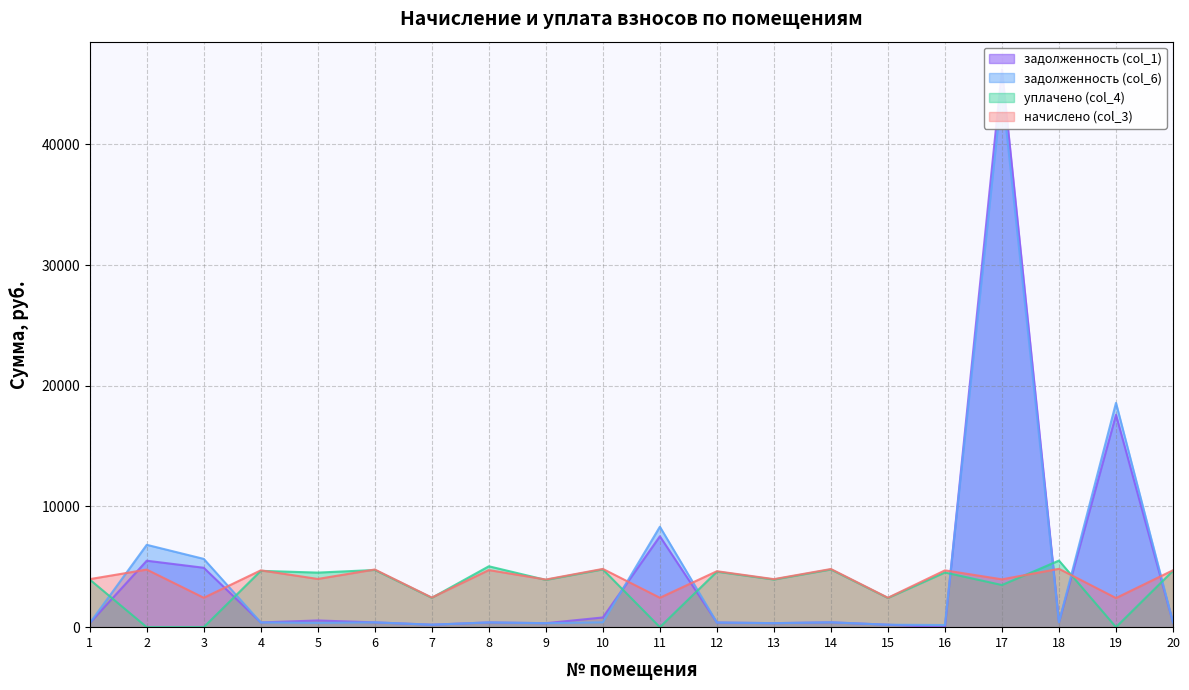

Which has a higher value, 12 or 6?

6